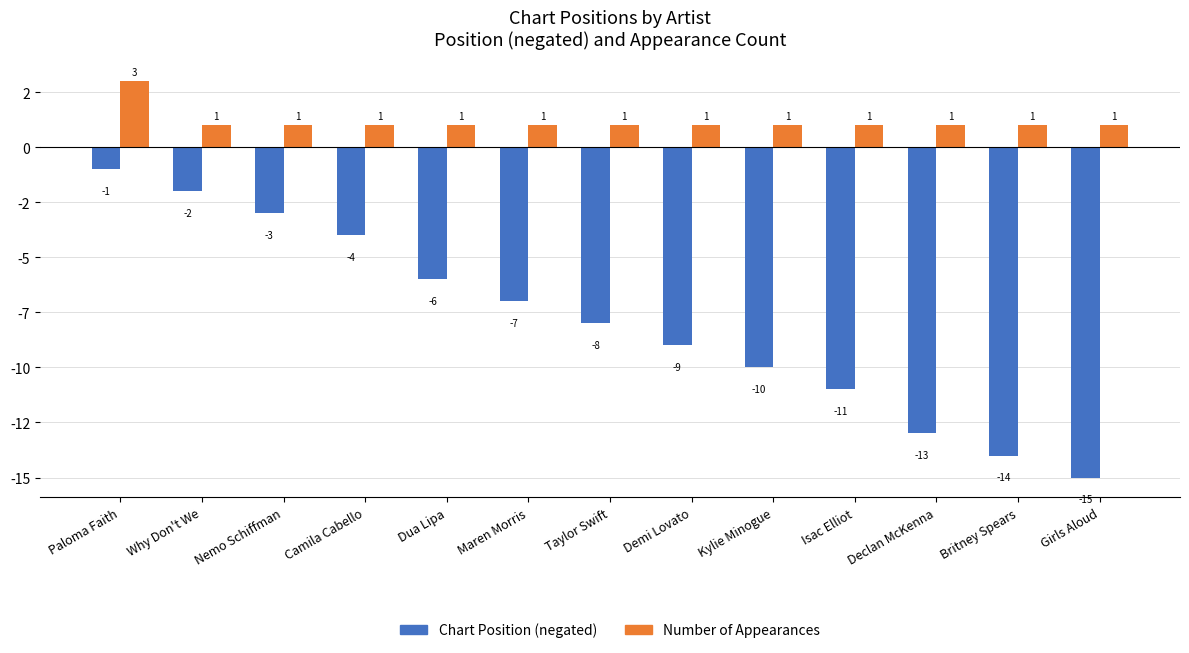

Is the value of Chart Position (negated) at Maren Morris greater than the value of Number of Appearances at Britney Spears?

No